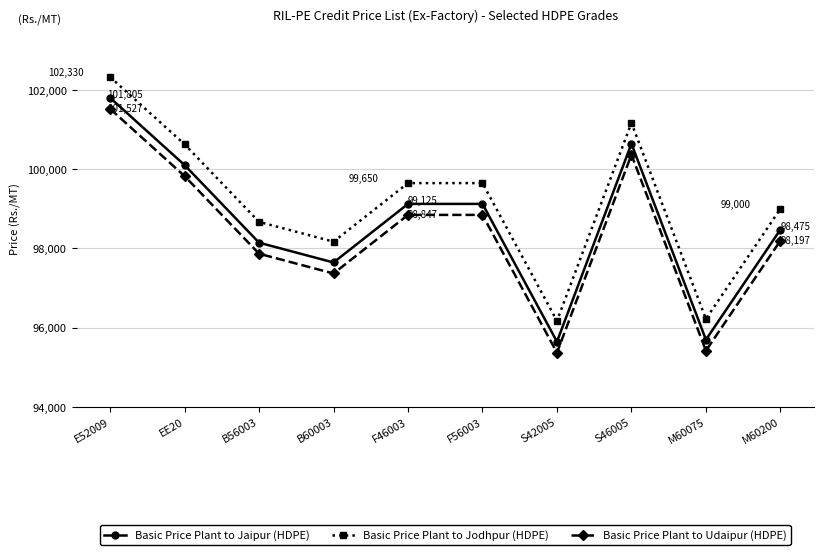

What is the spread (max minus min) of values at S42005?

803